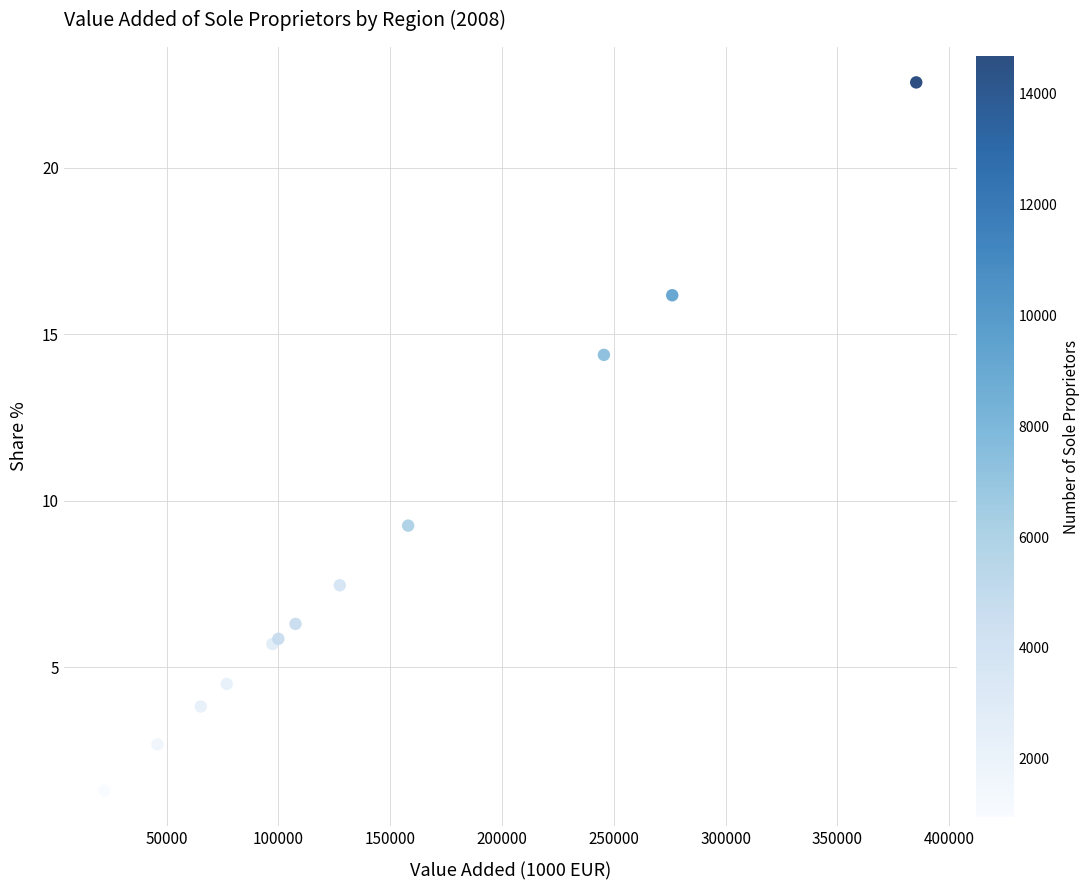

What Y value in the scatter plot is closest to 11?

9.3